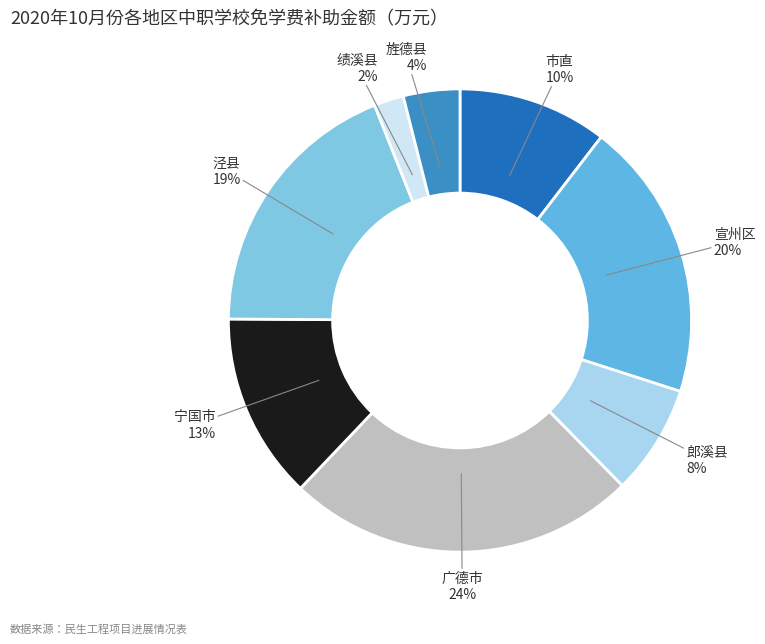

How many segments does this pie chart have?

8